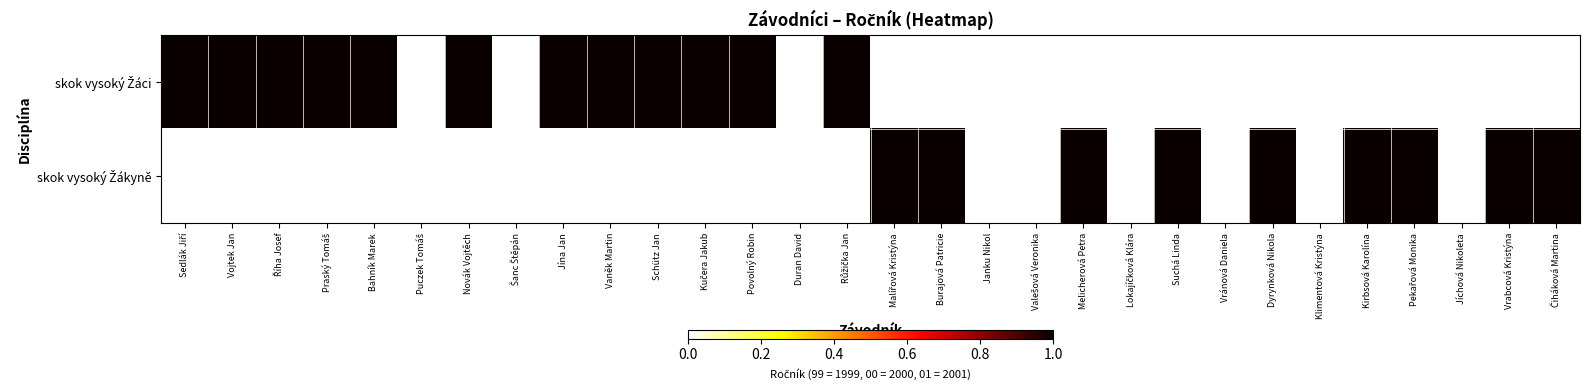

Which label corresponds to the largest value in the chart?

Sedlák Jiří